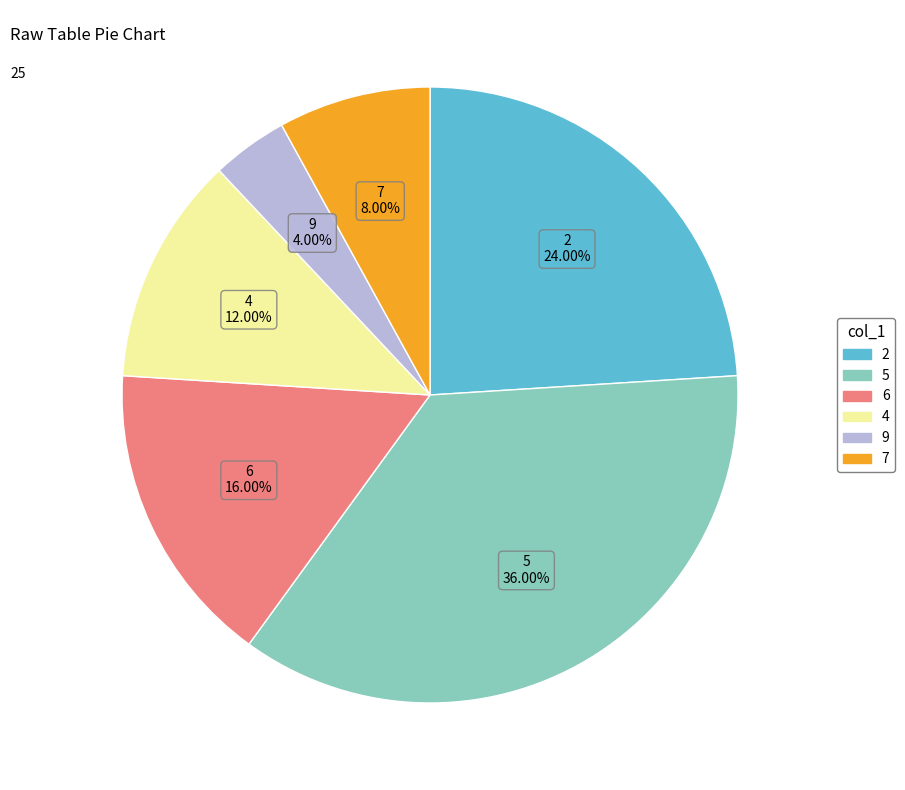

What is the largest slice in the pie chart?

5